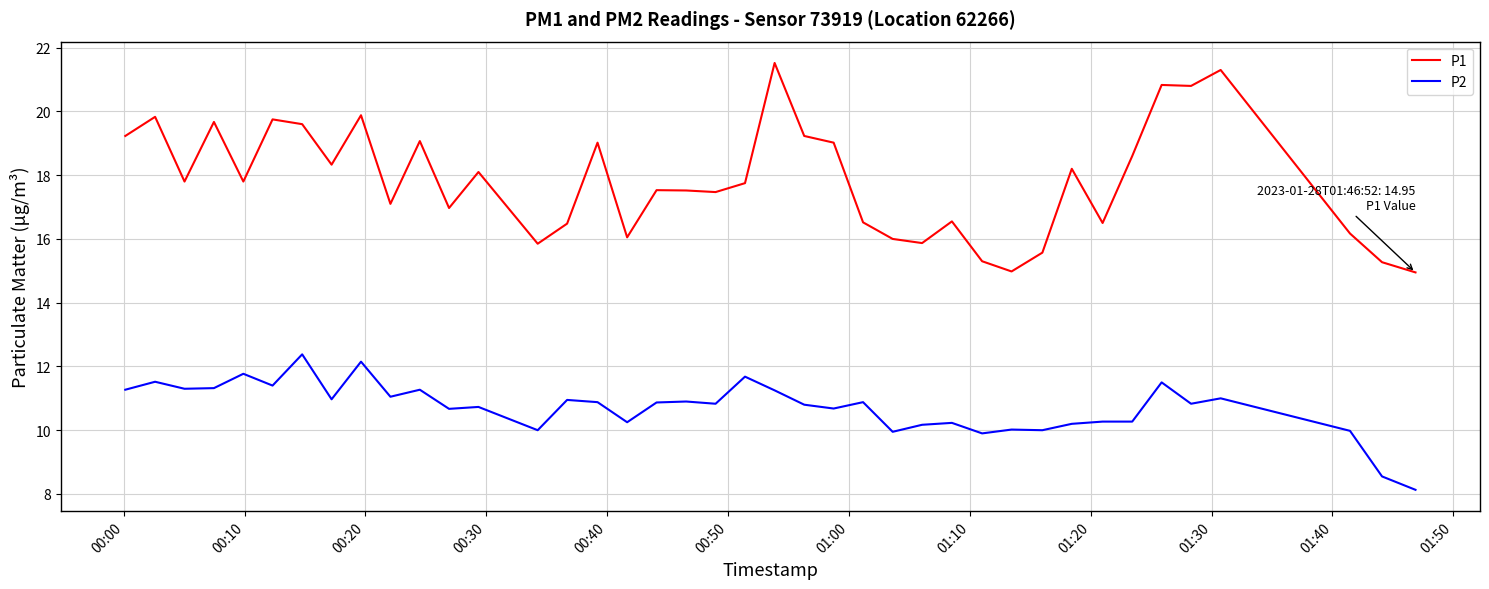

Which series has the largest total across all categories?

P1